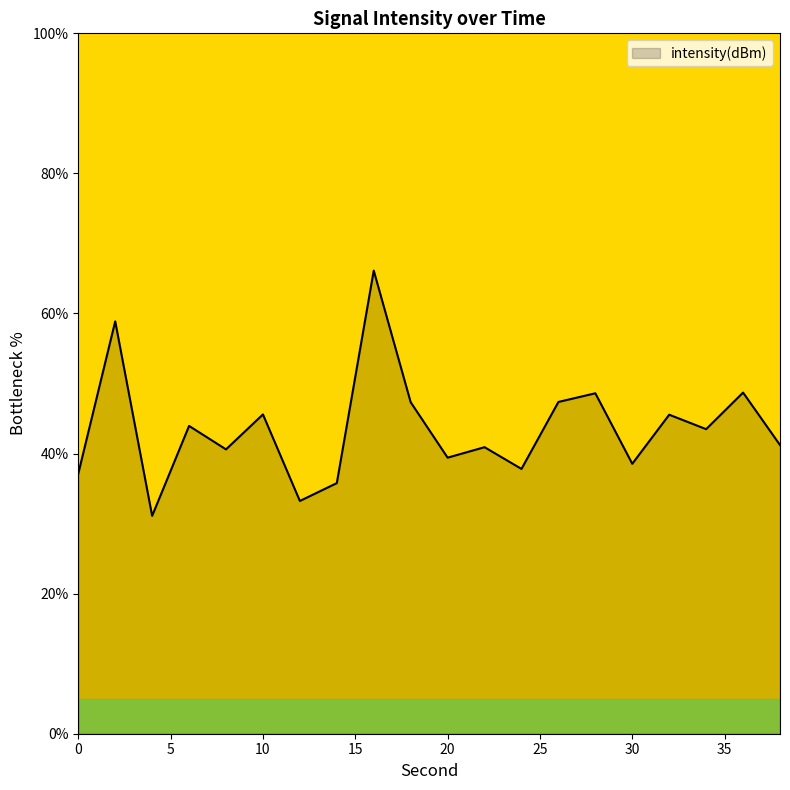

What is the smallest value displayed?

31.1